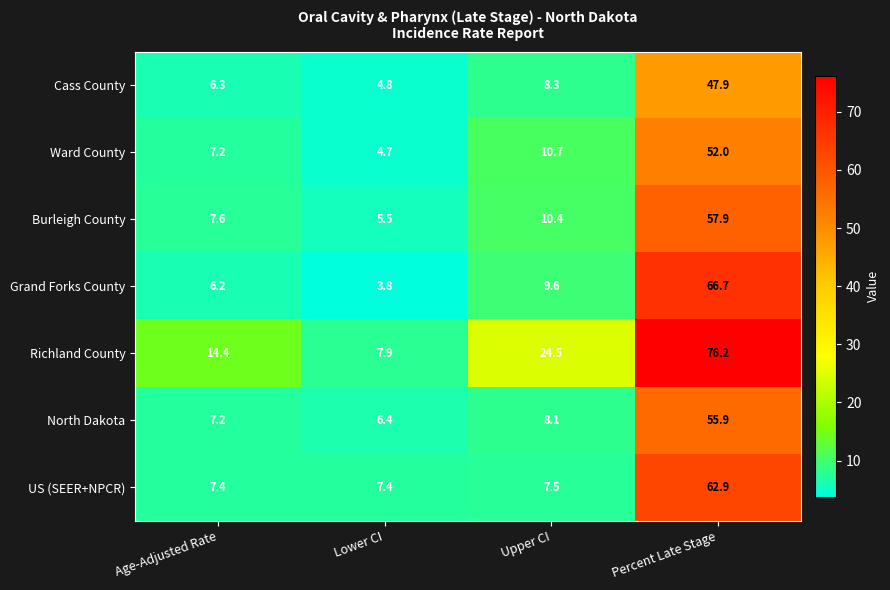

List the series in order of their peak value, highest first.

Richland County, Grand Forks County, US (SEER+NPCR), Burleigh County, North Dakota, Ward County, Cass County